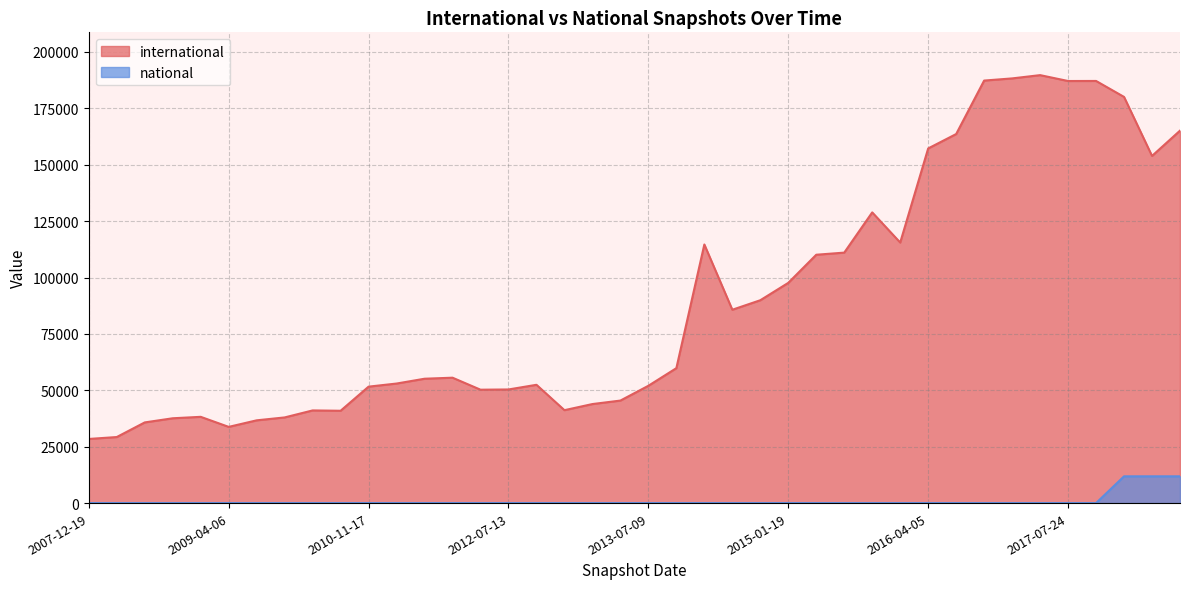

At which category is the sum across all series the highest?

2017-12-22